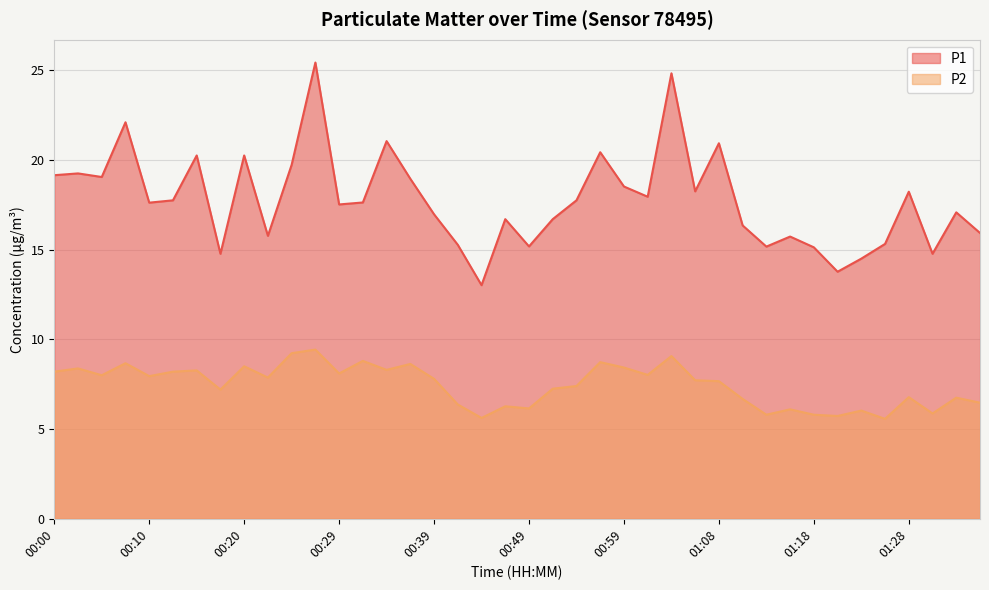

What is the label of the 16th point from the left?

00:37